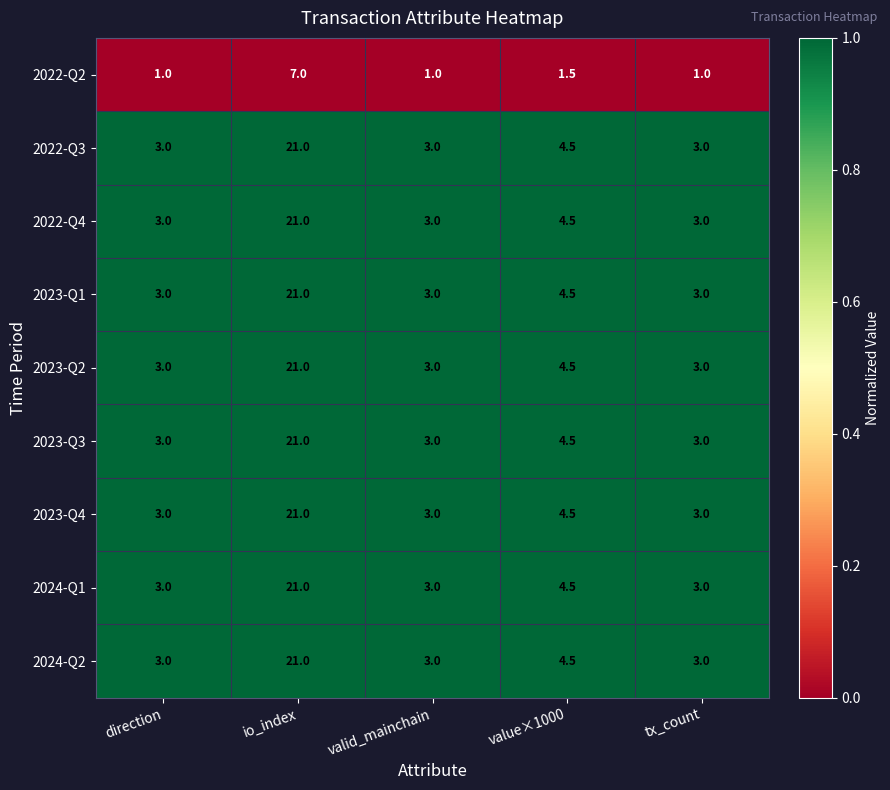

What is the difference between the highest and lowest values at valid_mainchain?

2.0